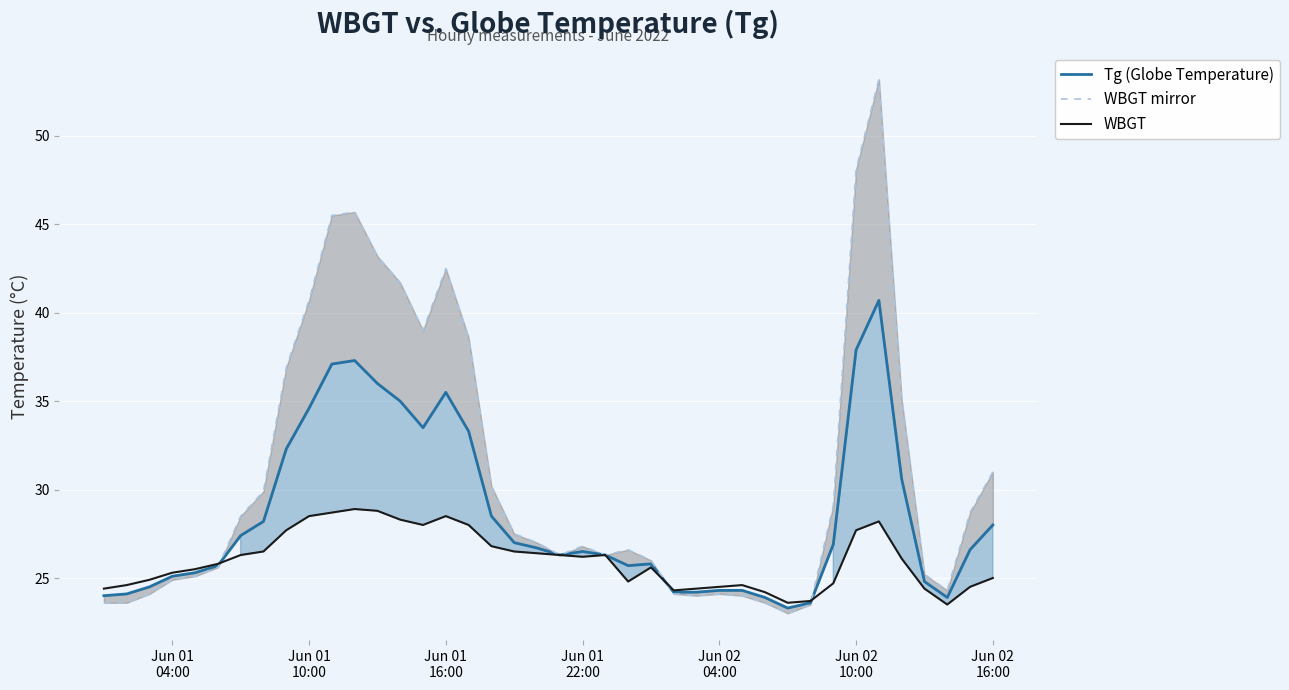

What is the lowest value of the WBGT series?

23.5